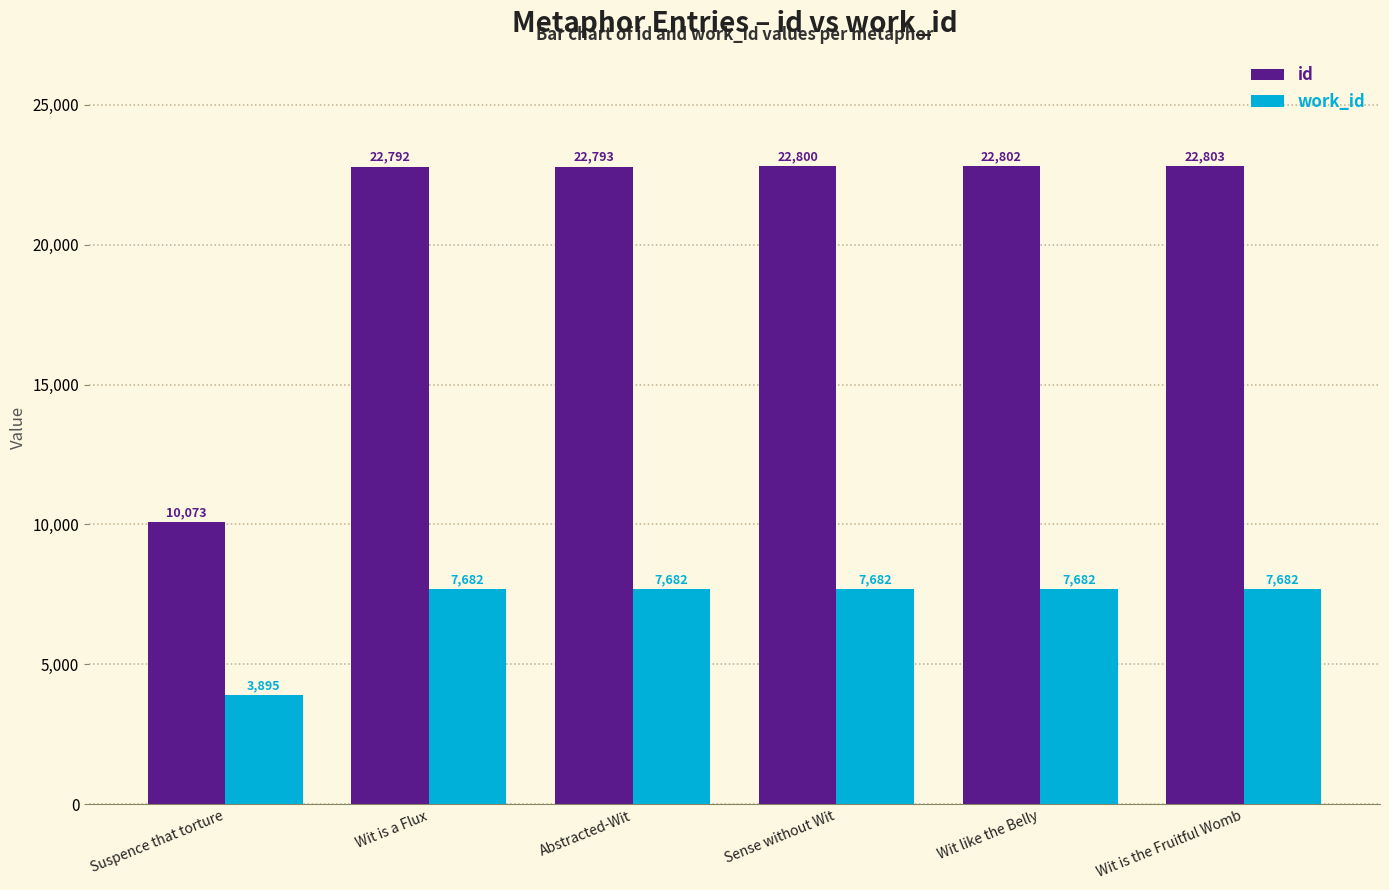

Which series has the largest range (max minus min)?

id